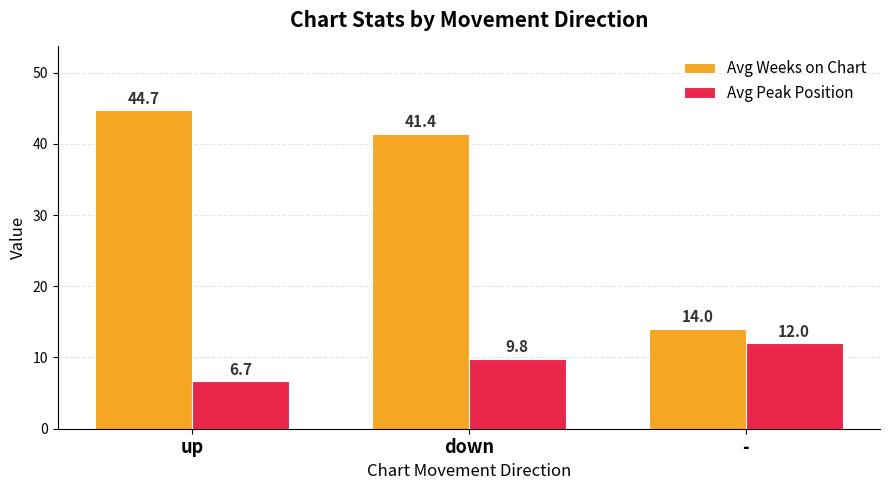

What is the label of the 3rd bar from the left?

-